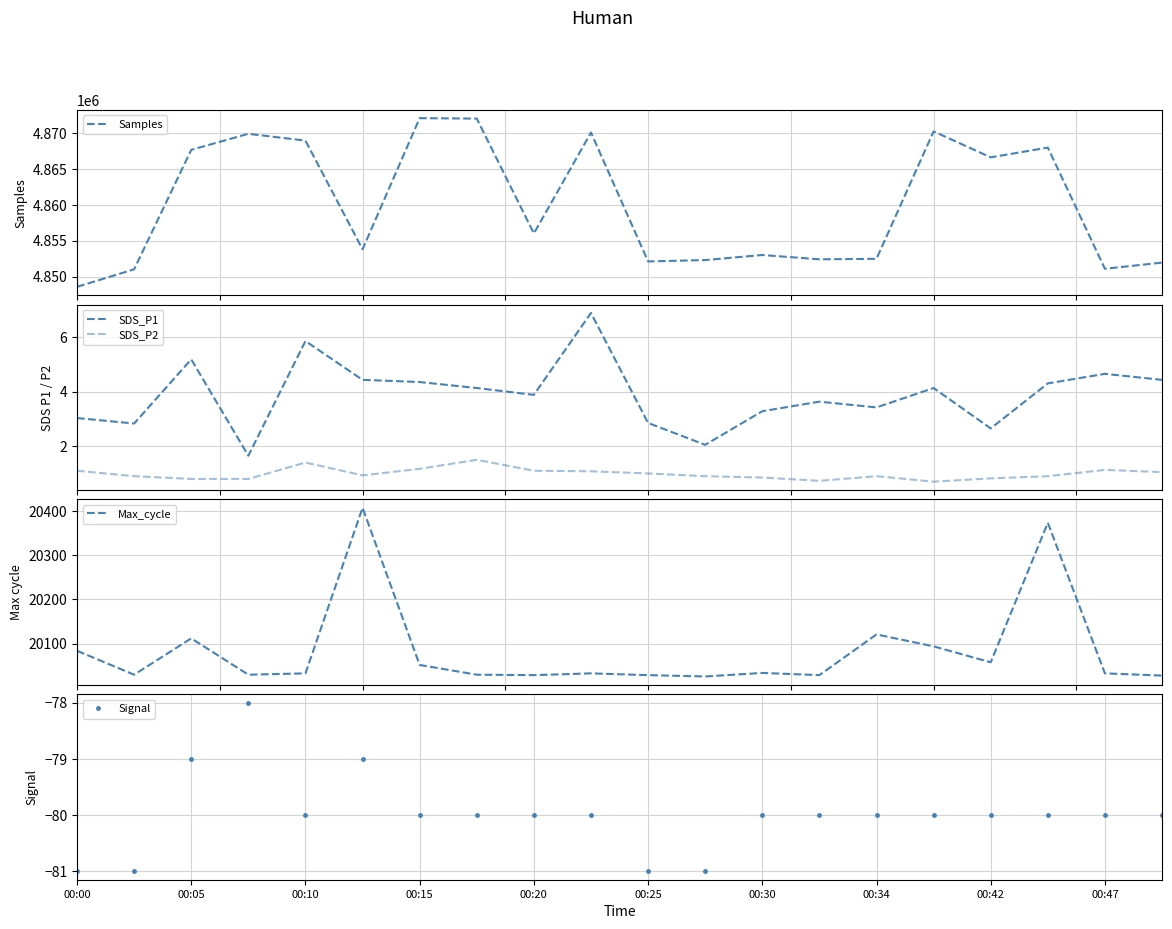

Read the Signal value at 00:42.

-80